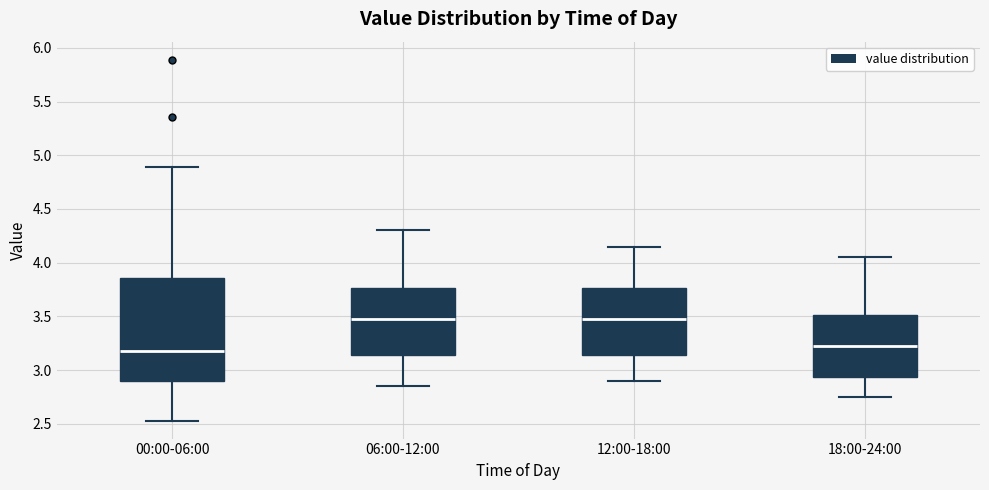

Reading left to right, transcribe this box plot: for each box, give where its median line is, the range the box spans, and where its two whiskers end, as read against the y-axis. The values are not printed on the chart, so give them approximately, as read against the axis.

00:00-06:00: median 3.20, box 2.90 to 3.85, whiskers 2.55 to 4.90
06:00-12:00: median 3.50, box 3.15 to 3.75, whiskers 2.85 to 4.30
12:00-18:00: median 3.50, box 3.15 to 3.75, whiskers 2.90 to 4.15
18:00-24:00: median 3.25, box 2.95 to 3.50, whiskers 2.75 to 4.05